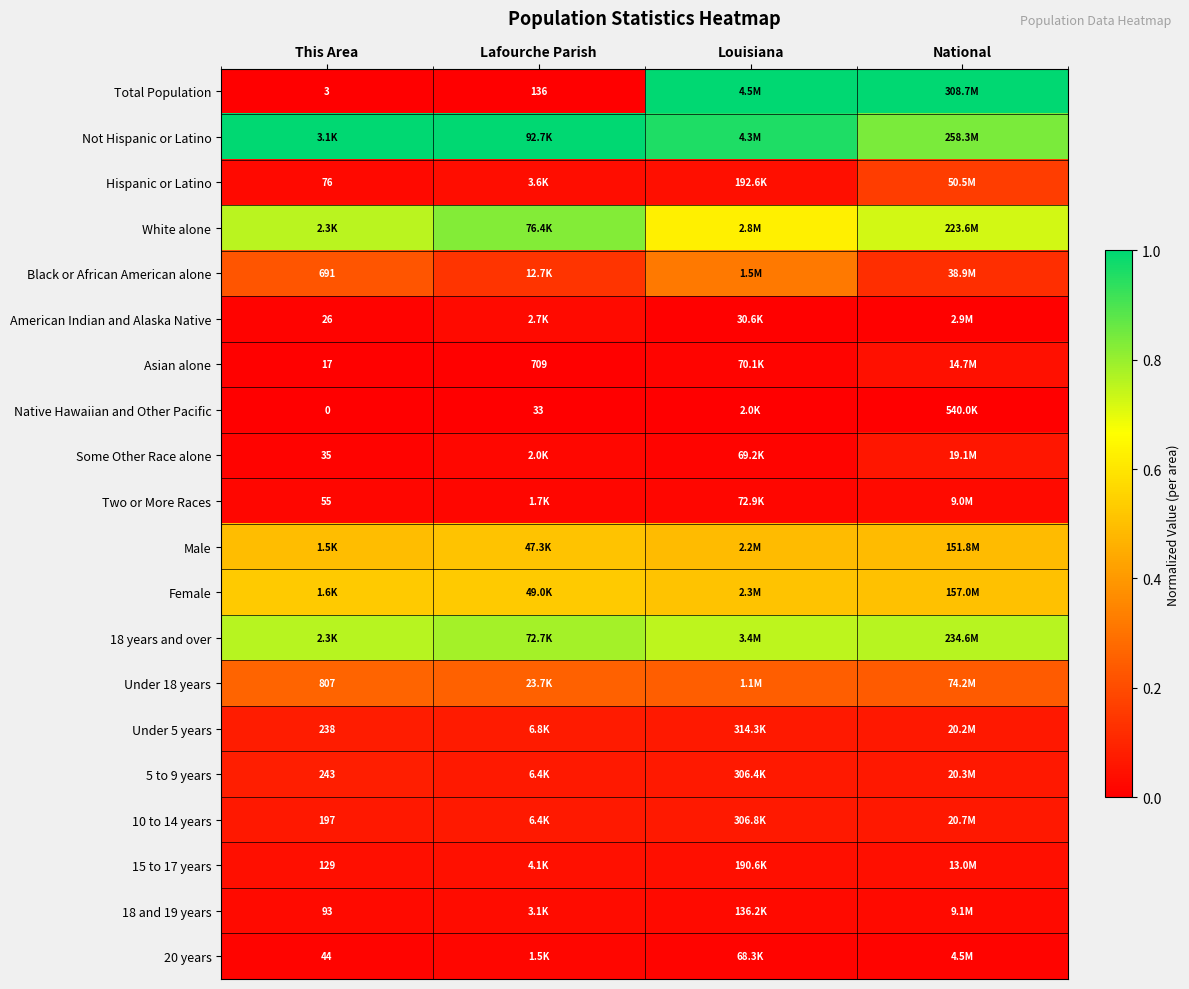

Rank the series at Lafourche Parish from highest to lowest value.

Not Hispanic or Latino, White alone, 18 years and over, Female, Male, Under 18 years, Black or African American alone, Under 5 years, 10 to 14 years, 5 to 9 years, 15 to 17 years, Hispanic or Latino, 18 and 19 years, American Indian and Alaska Native, Some Other Race alone, Two or More Races, 20 years, Asian alone, Total Population, Native Hawaiian and Other Pacific